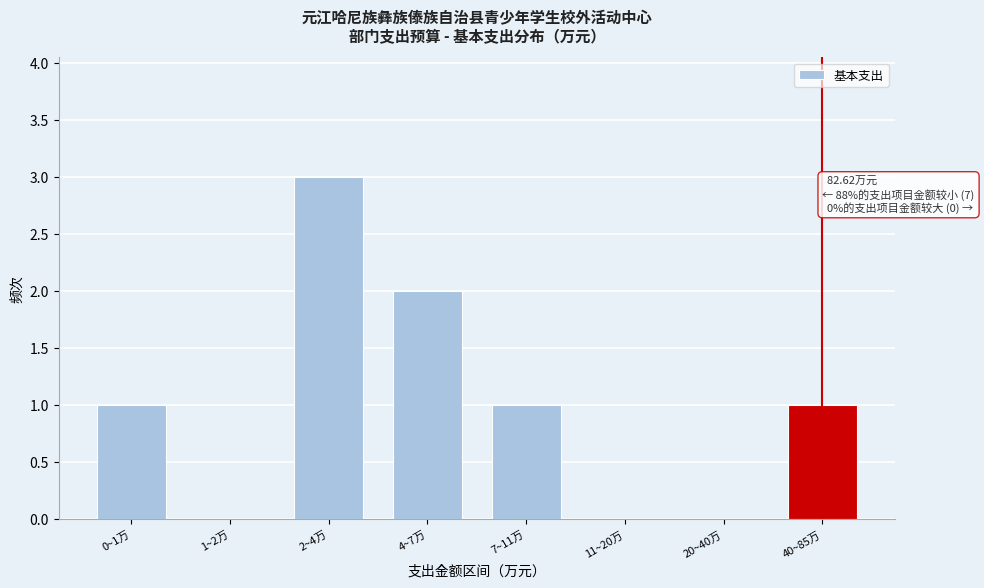

Reading left to right, list all the values displayed in this chart.

0~1万=1	1~2万=0	2~4万=3	4~7万=2	7~11万=1	11~20万=0	20~40万=0	40~85万=1